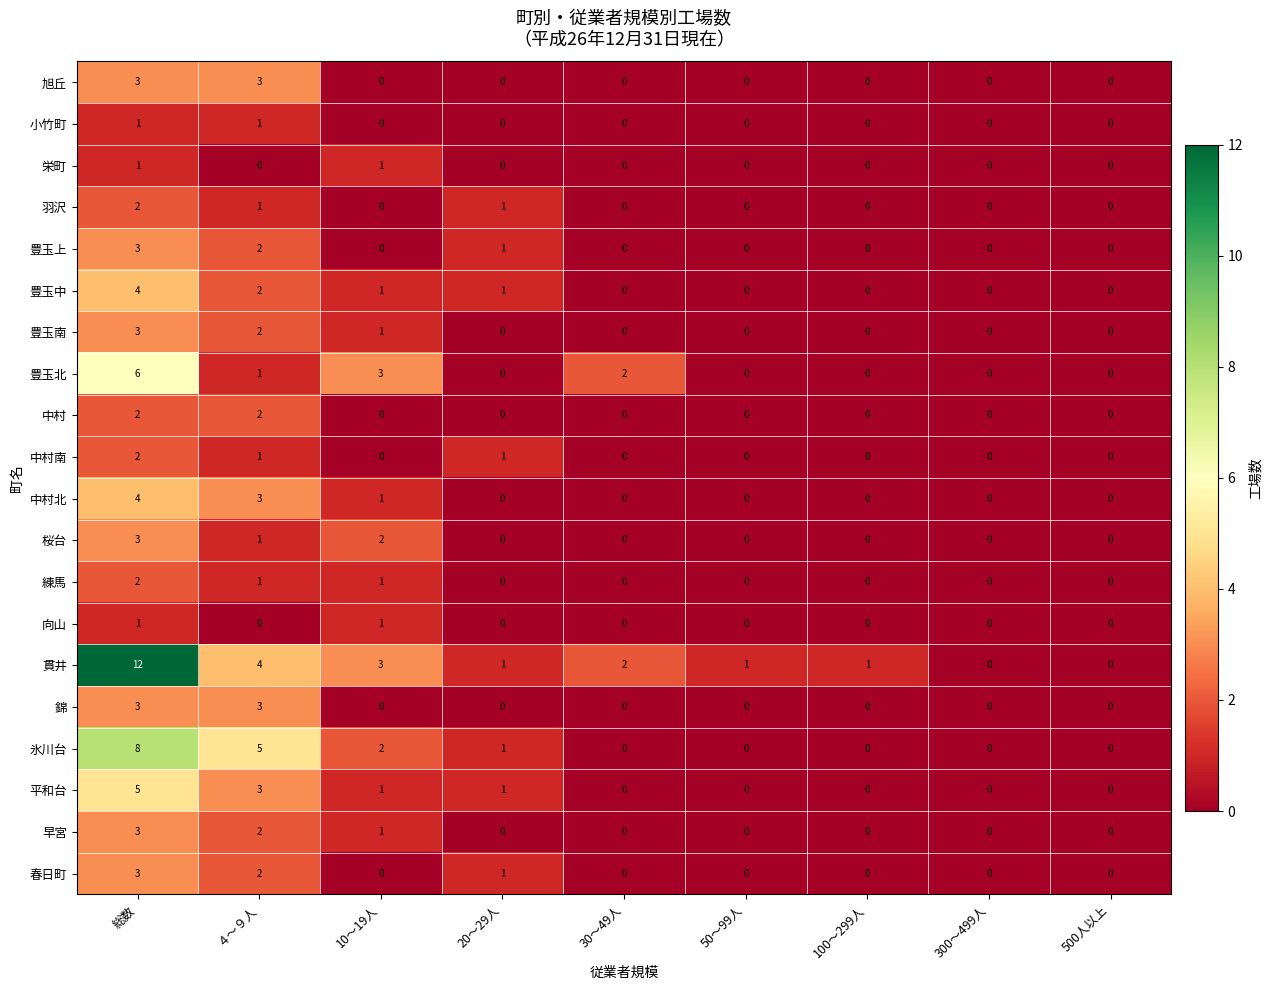

Between 100～299人 and 300～499人, which series saw the biggest shift?

貫井